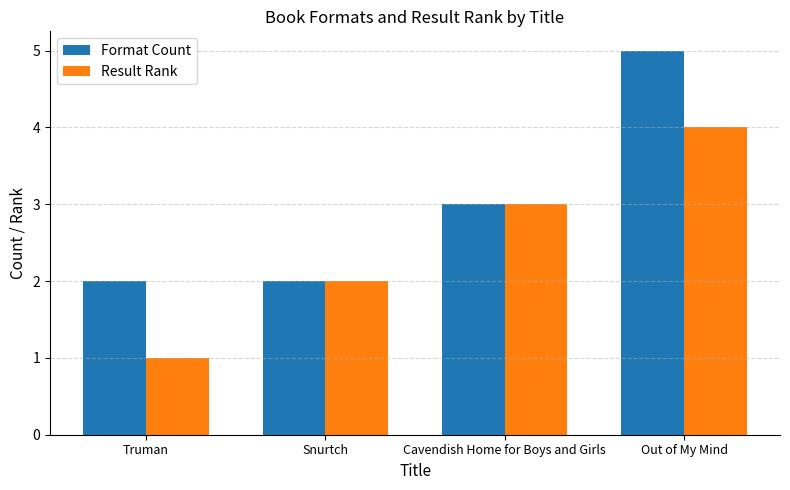

What is the sum of all Result Rank values?

10